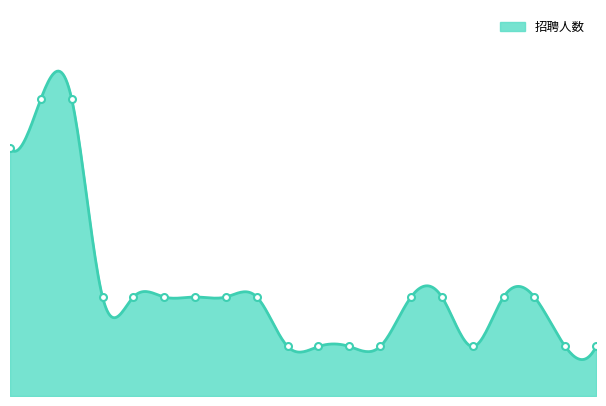

Which category has the highest value across all series?

63211002